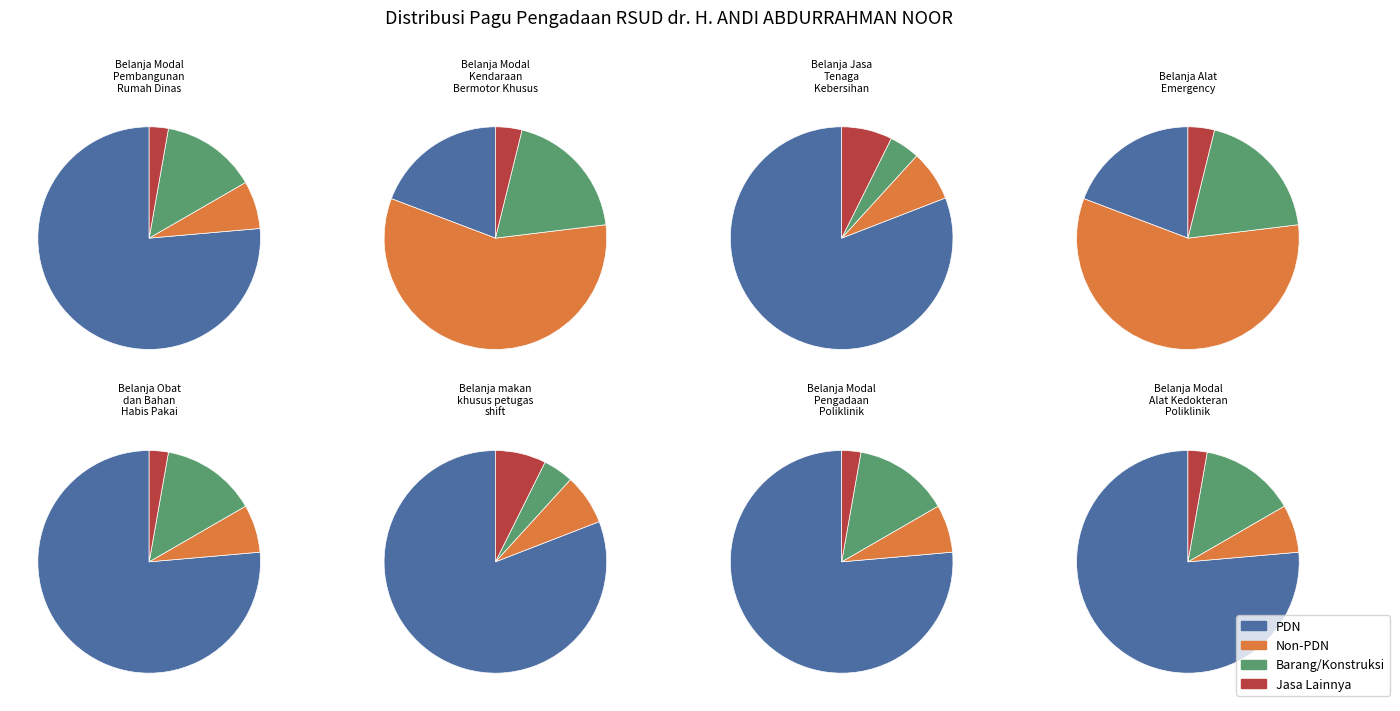

What is the change in value from 1 to 3?

+260000000